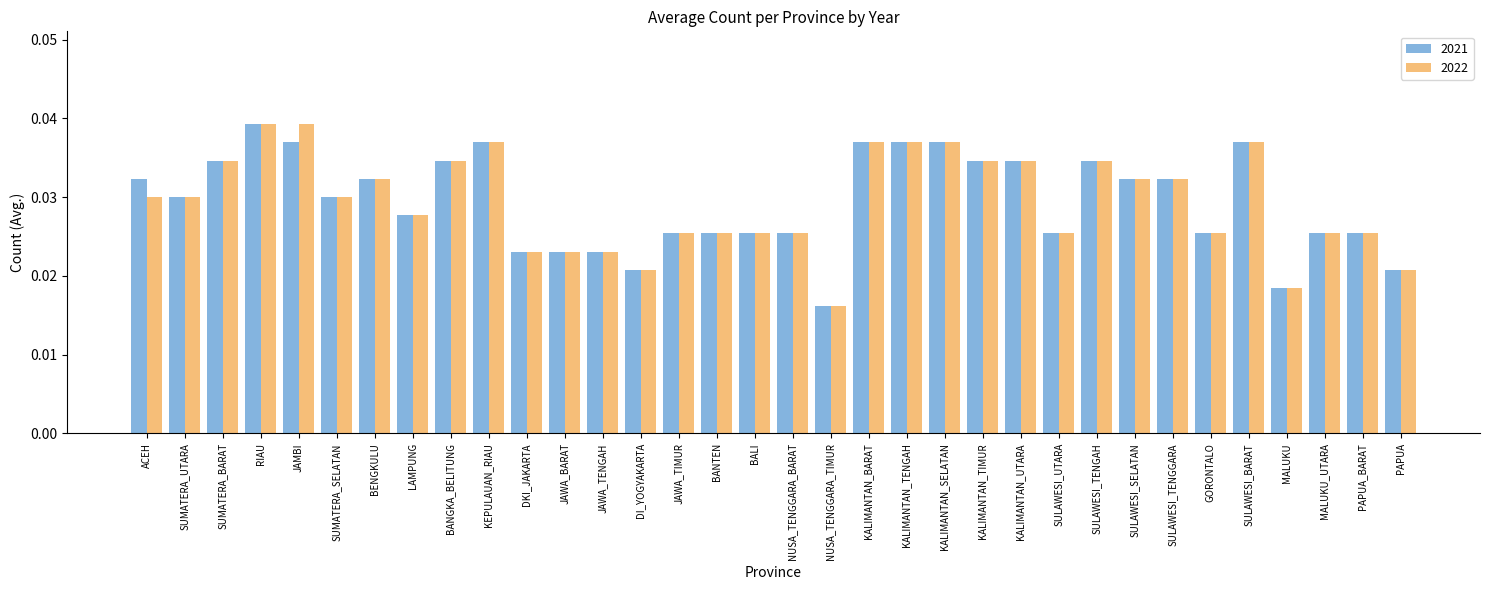

How many 2022 values are between 0 and 1?

34